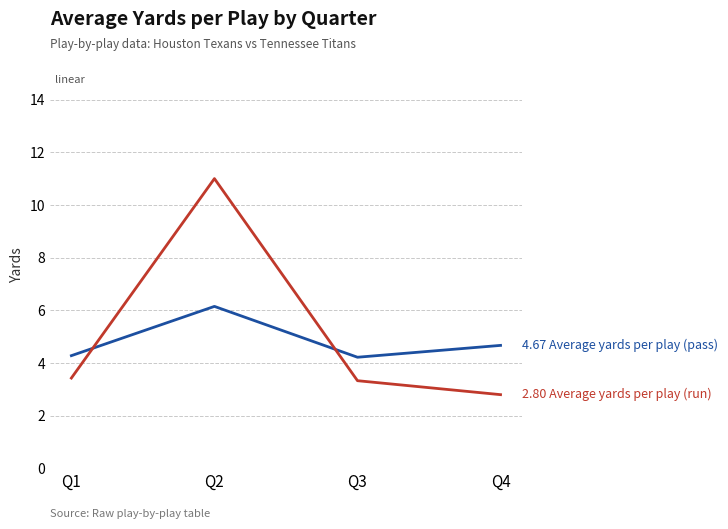

Which label corresponds to the largest value in the chart?

Q2